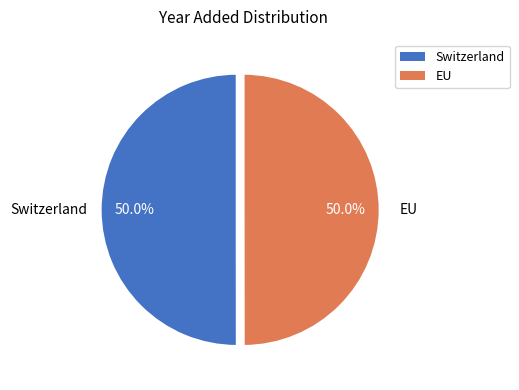

Combined, do Switzerland and EU account for over 50%?

Yes